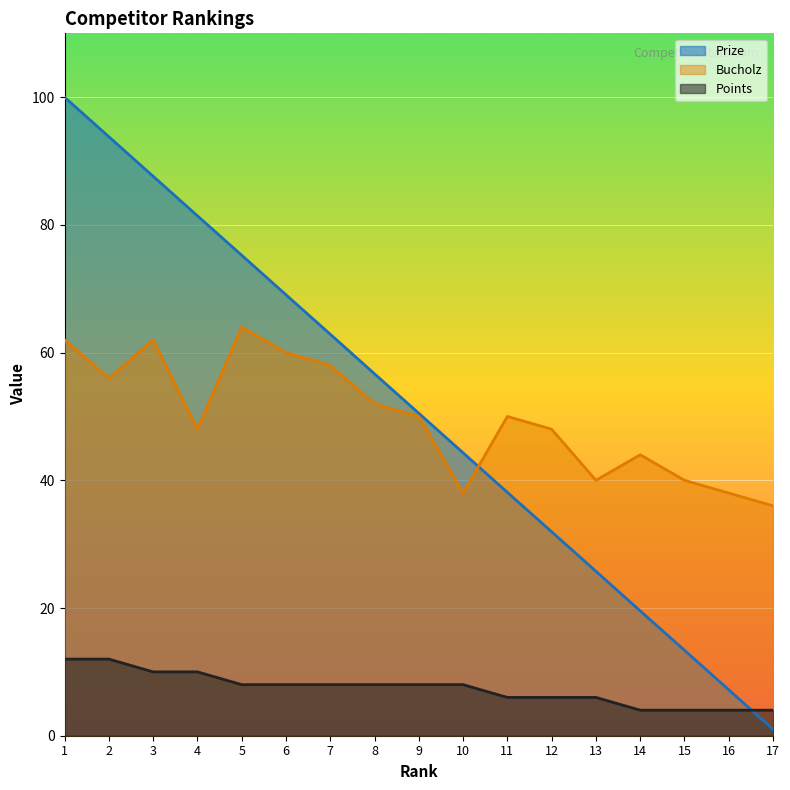

How many lines are shown in the chart?

3